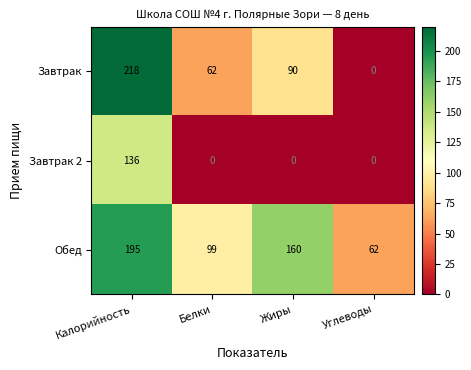

At Калорийность, list the series in order from smallest to largest.

Завтрак 2, Обед, Завтрак